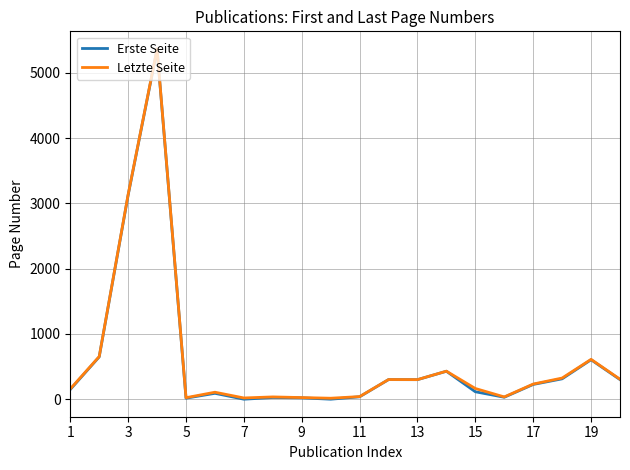

What is the sum of all Letzte Seite values?

12294